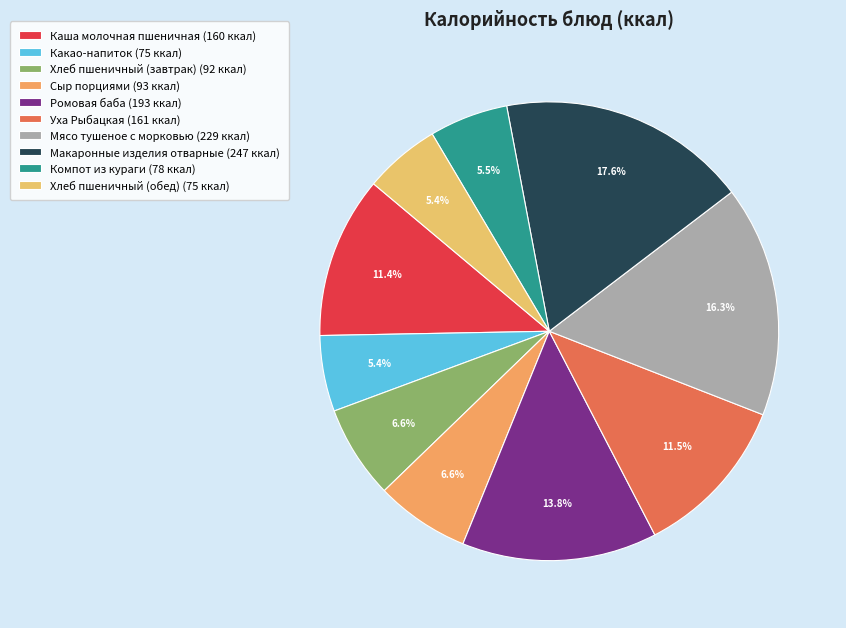

What percentage is the Каша молочная пшеничная slice, to the nearest percent?

11%